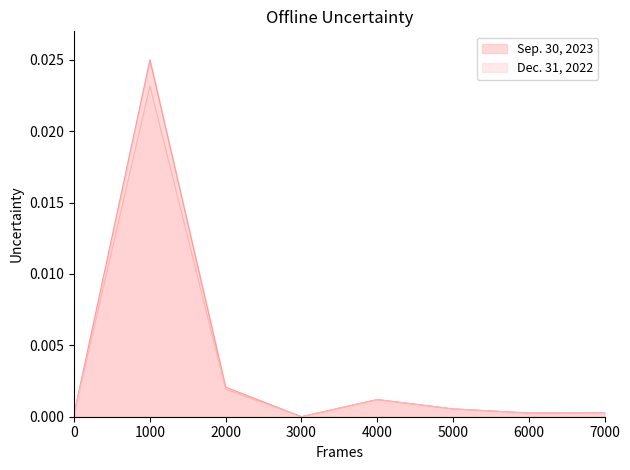

How many series are shown in this chart?

2